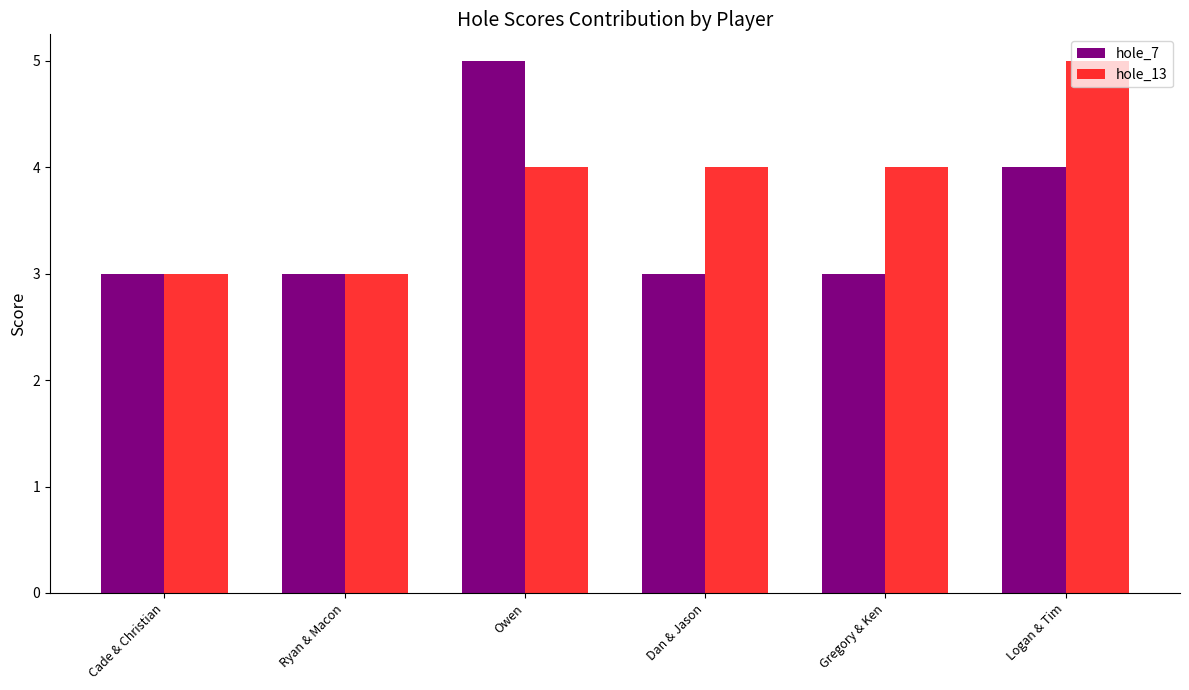

List the series in order of their overall mean, highest first.

hole_13, hole_7